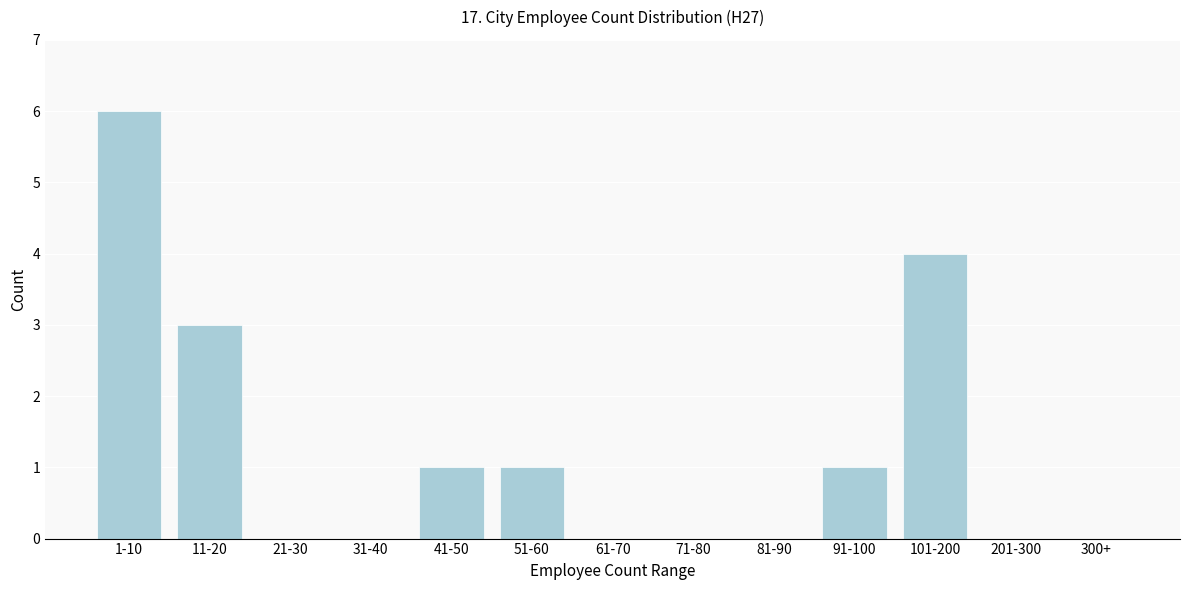

Reading right to left, extract all data points from this chart.

300+=0	201-300=0	101-200=4	91-100=1	81-90=0	71-80=0	61-70=0	51-60=1	41-50=1	31-40=0	21-30=0	11-20=3	1-10=6